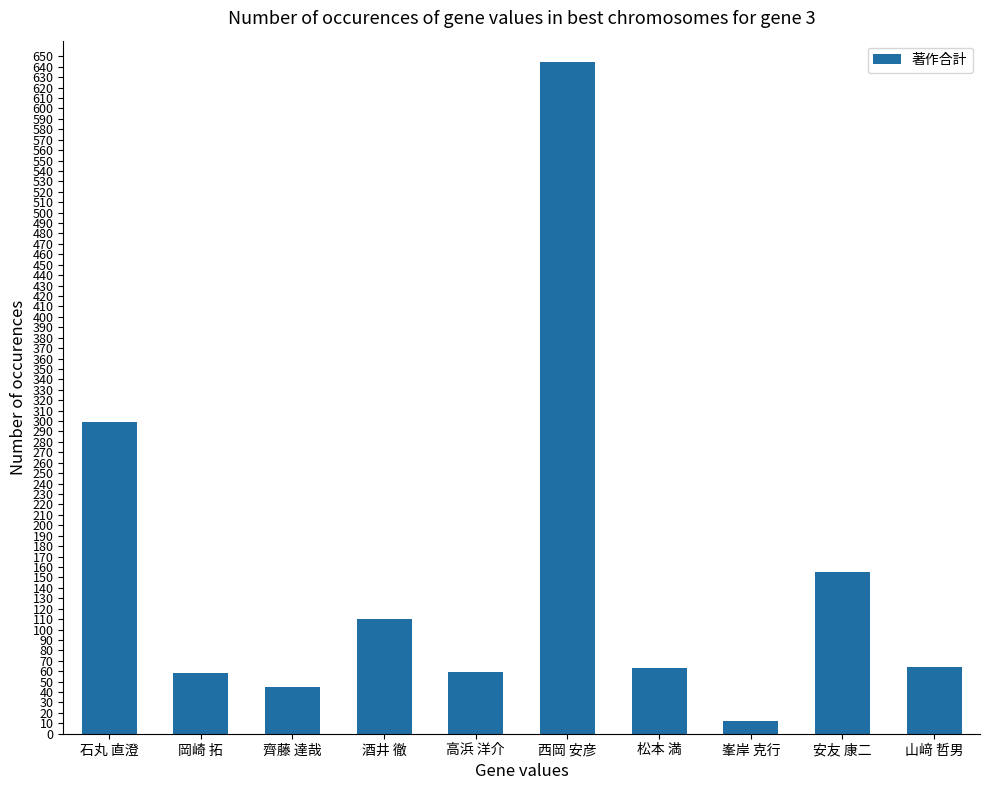

At which category does the chart reach its minimum across all series?

峯岸 克行